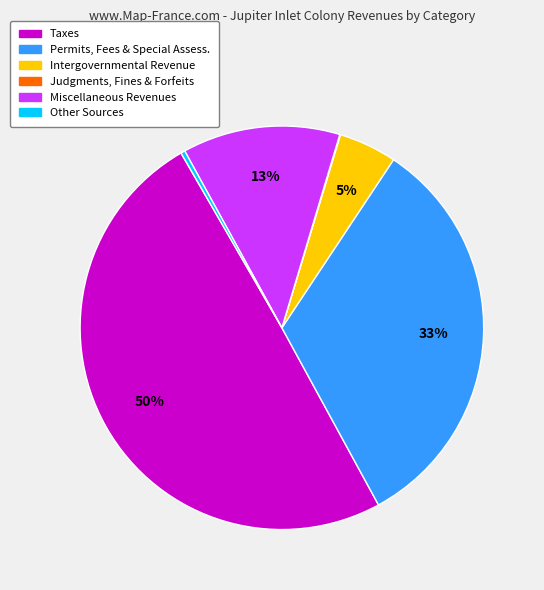

To the nearest percent, what is the difference between the largest and smallest slice percentages?

50%